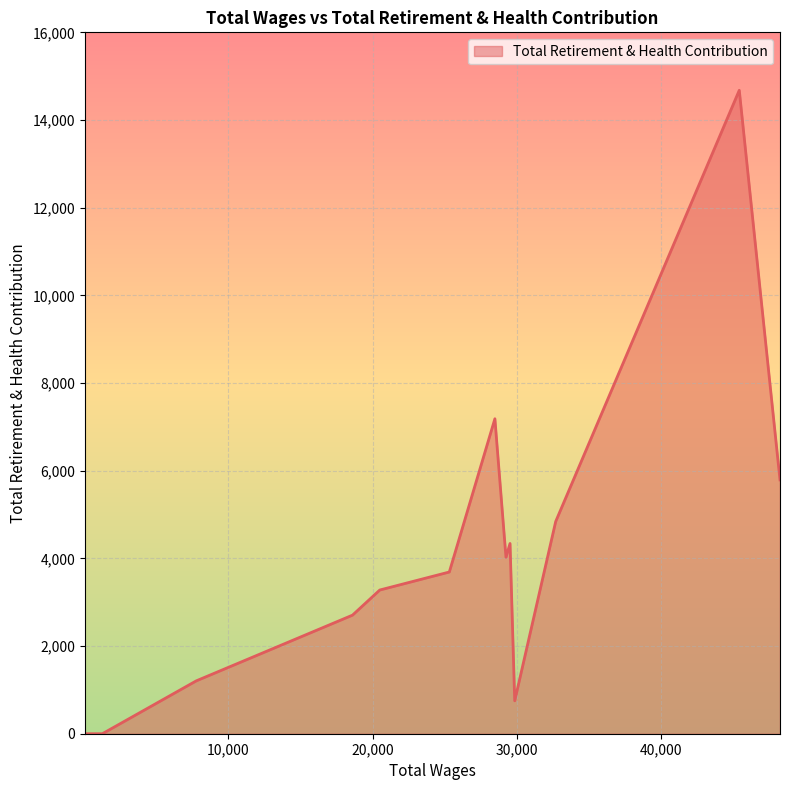

Does the chart display data point markers on the line(s)?

No